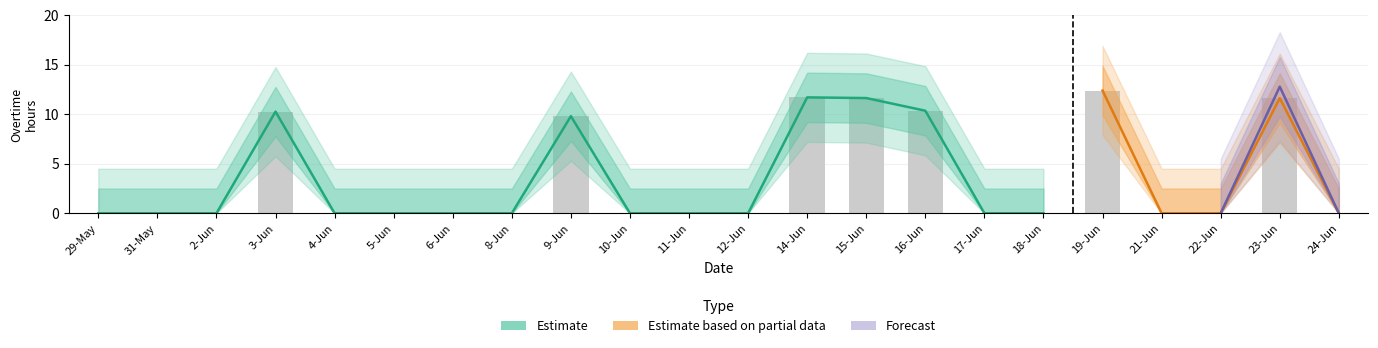

The chart shows a value of 0.0 at 12-Jun. True or false?

True